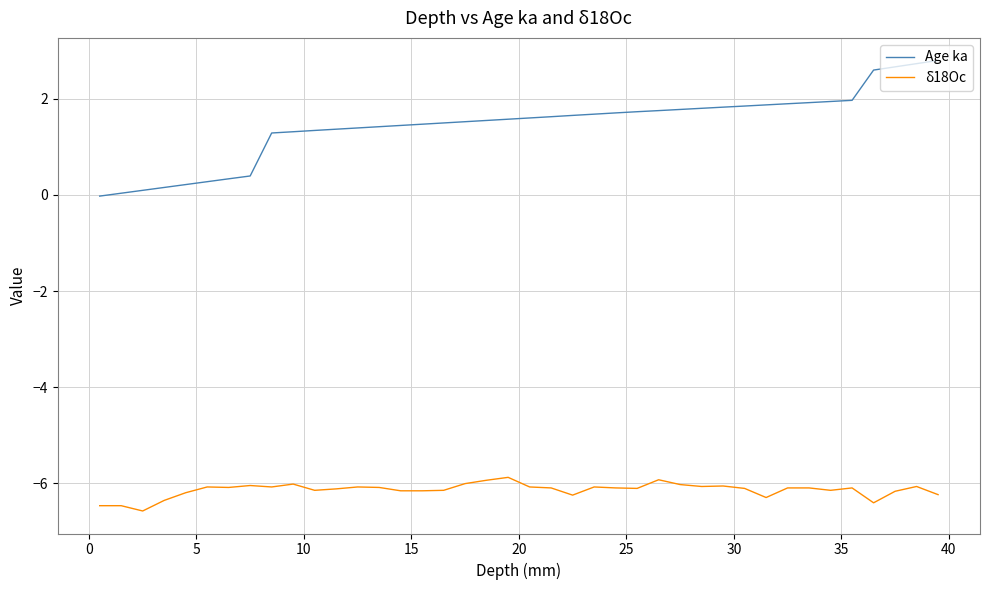

Which series has the largest range (max minus min)?

Age ka